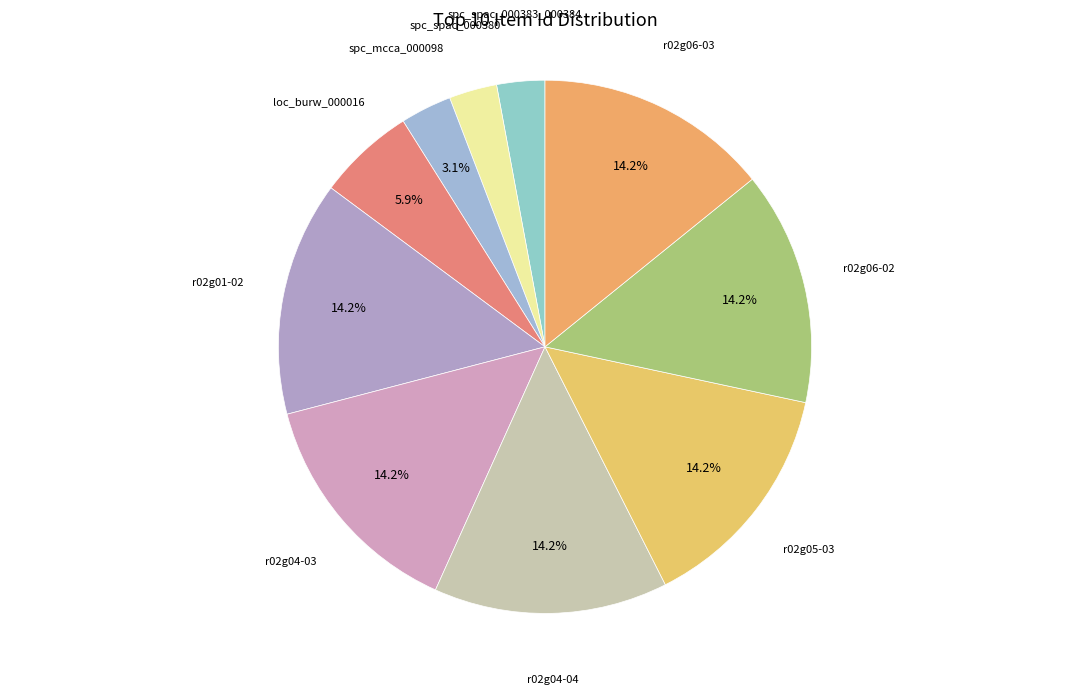

How many slices are in this pie chart?

10